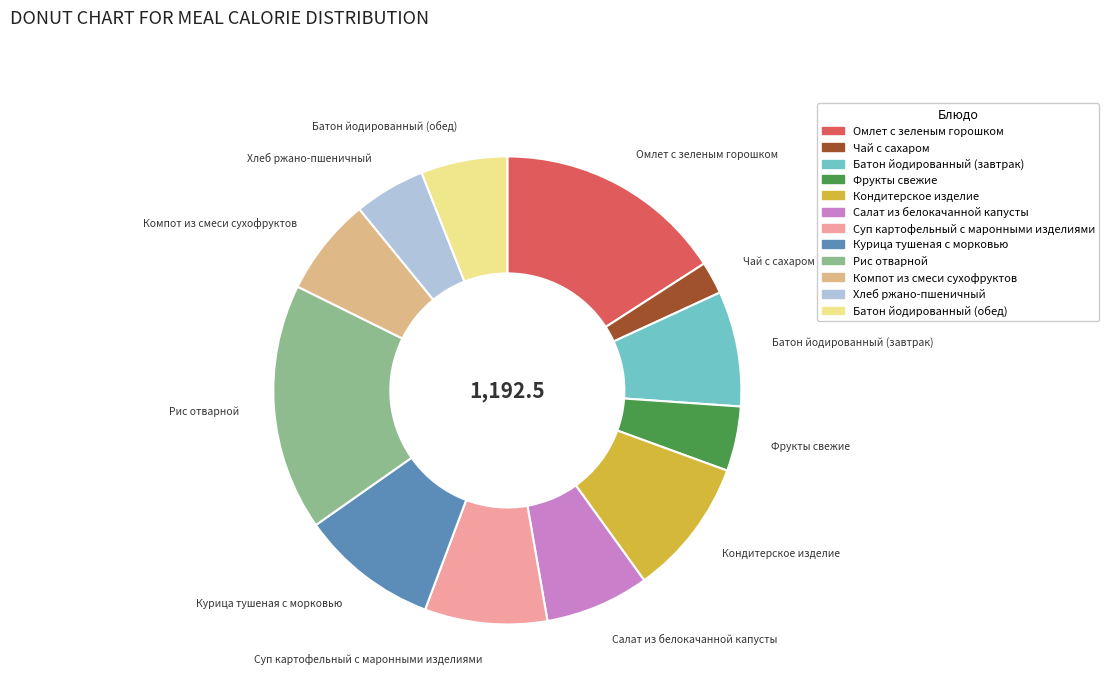

Is Суп картофельный с маронными изделиями the majority of the pie?

No